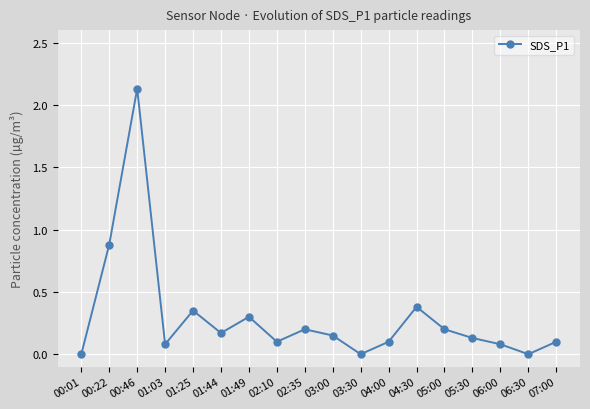

Which has a higher value, 01:25 or 01:49?

01:25